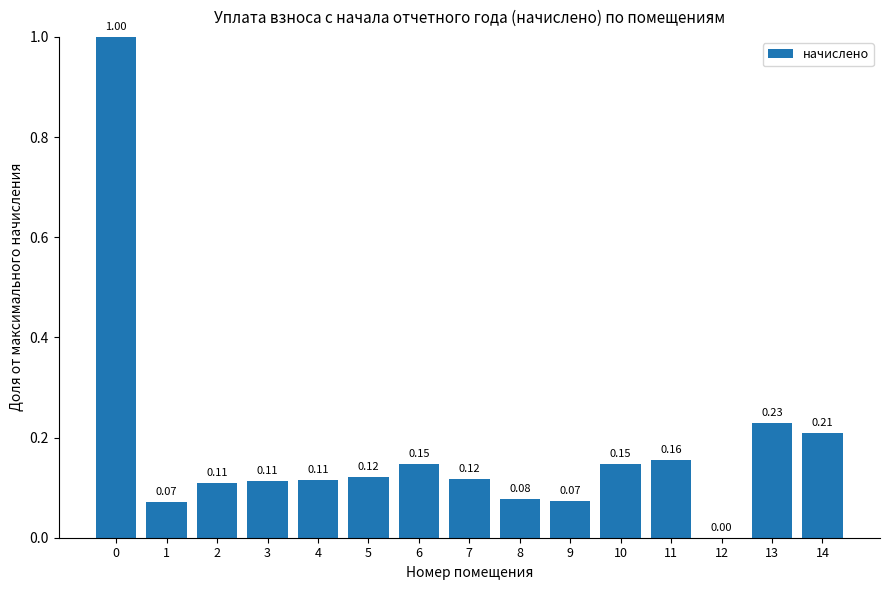

True or false: the data shows 0.1 at 10.

False